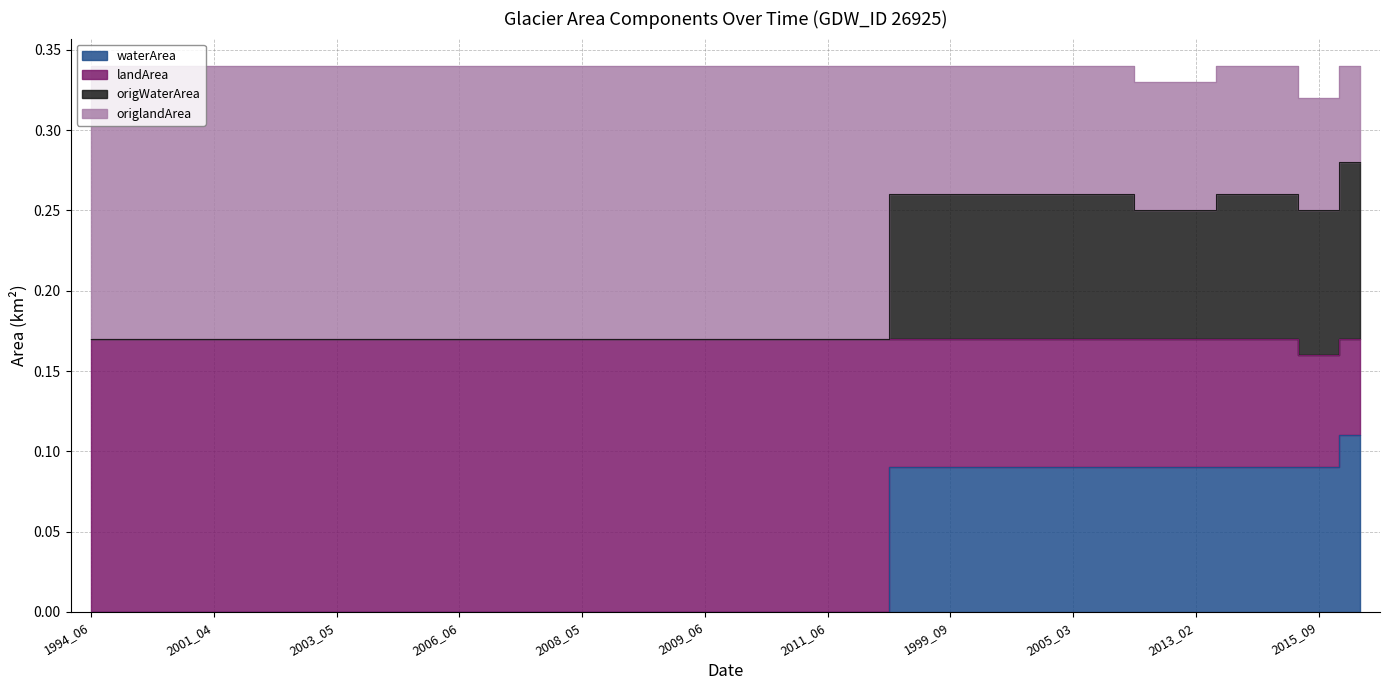

What is the difference between the maximum and minimum values in the landArea series?

0.1